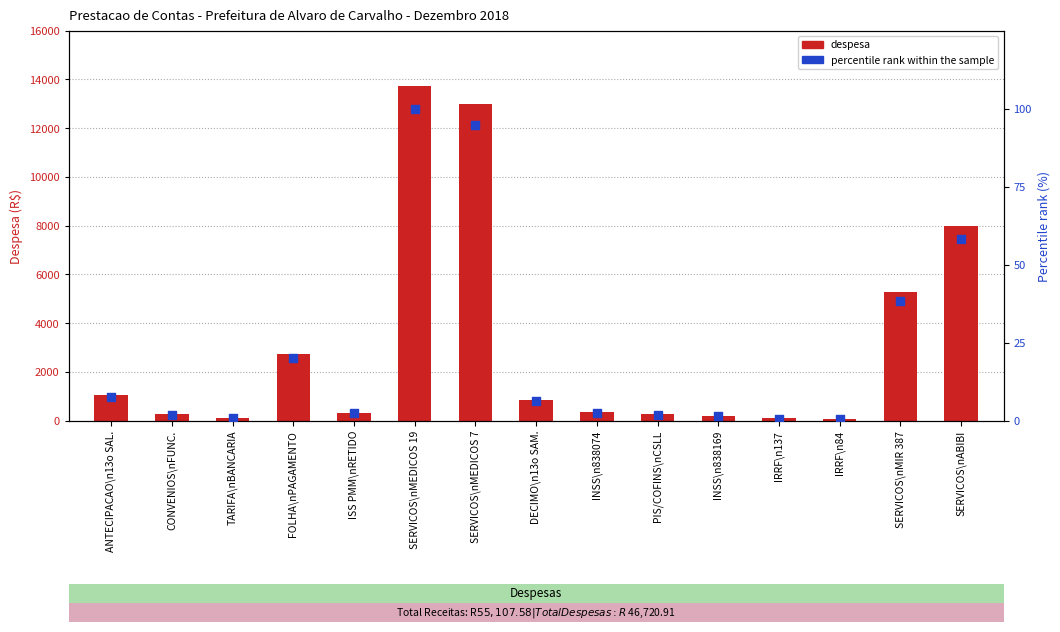

Which series has the largest total across all categories?

despesa